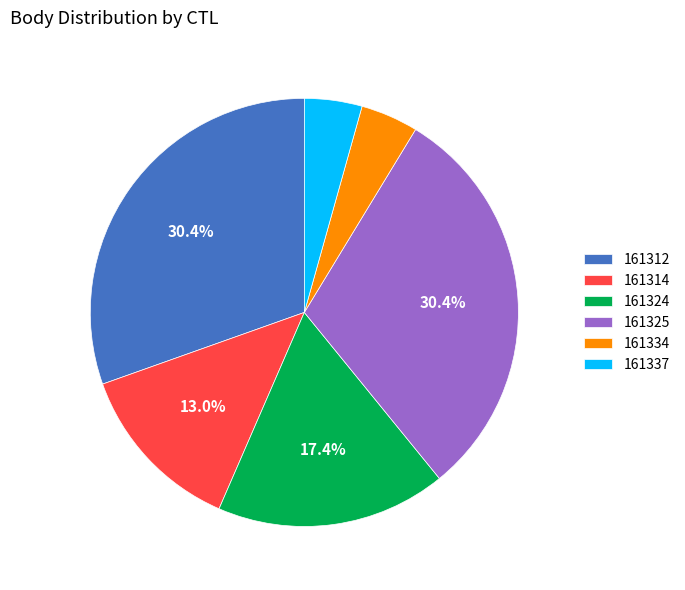

The 161314 slice represents 26% of the pie. True or false?

False